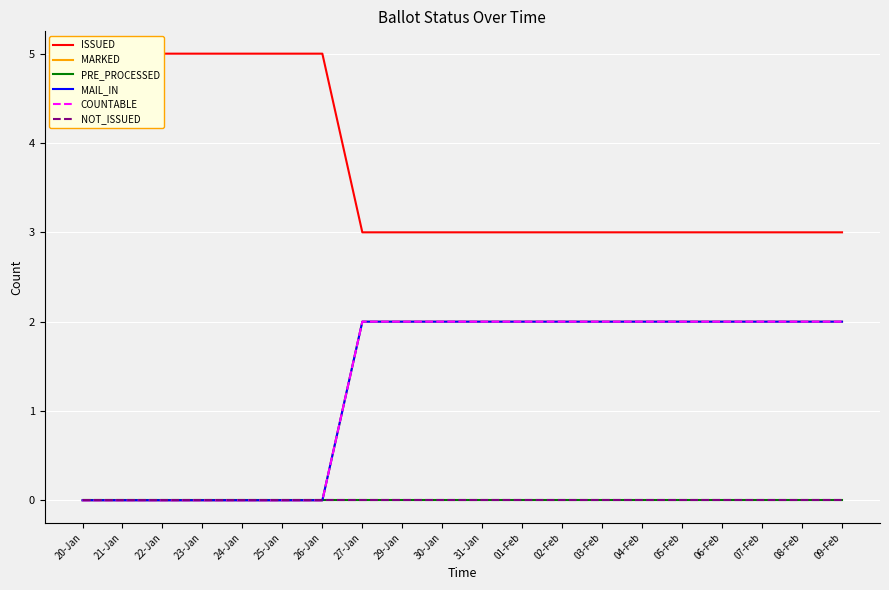

The MARKED series shows 1 at 03-Feb. True or false?

False